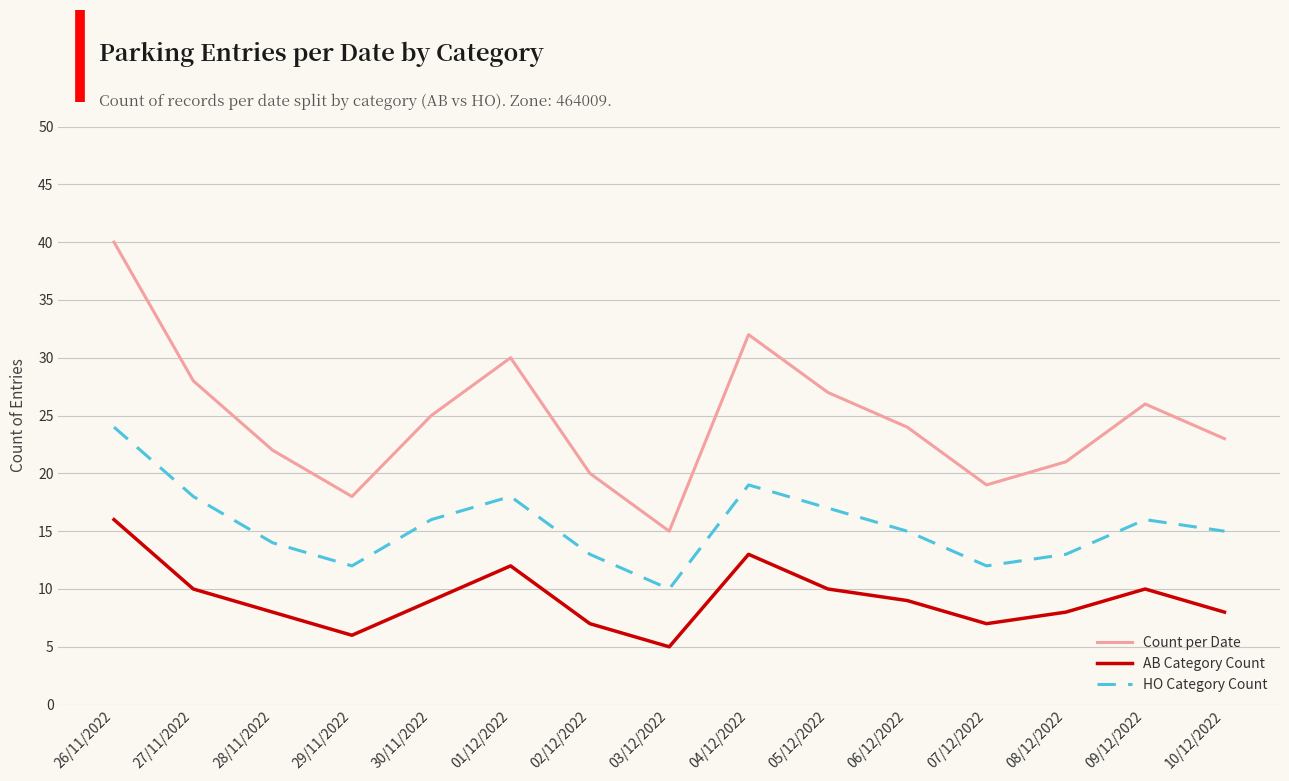

At which category is the sum across all series the highest?

26/11/2022